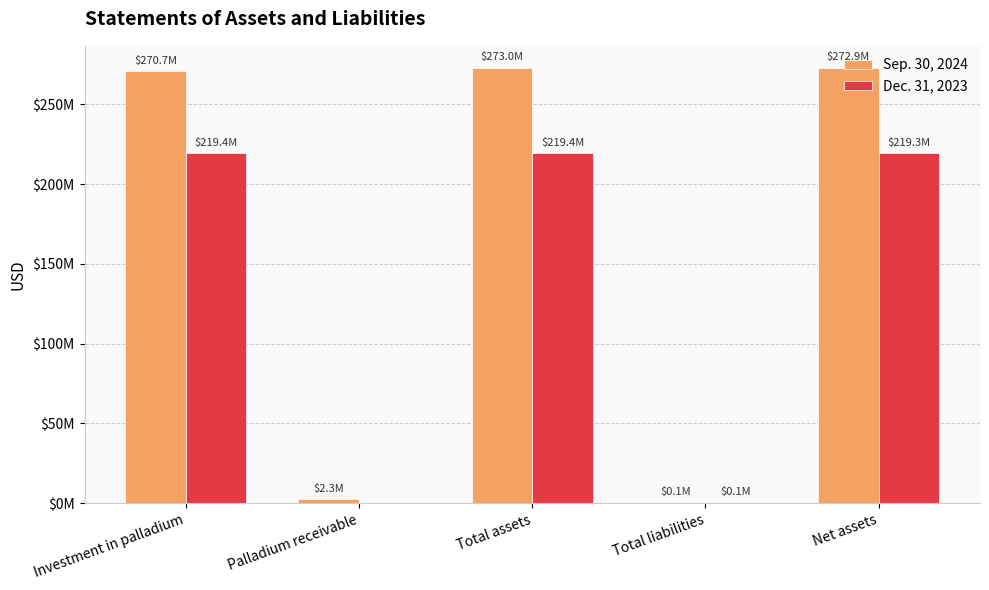

What are all the series names shown in the legend?

Sep. 30, 2024, Dec. 31, 2023